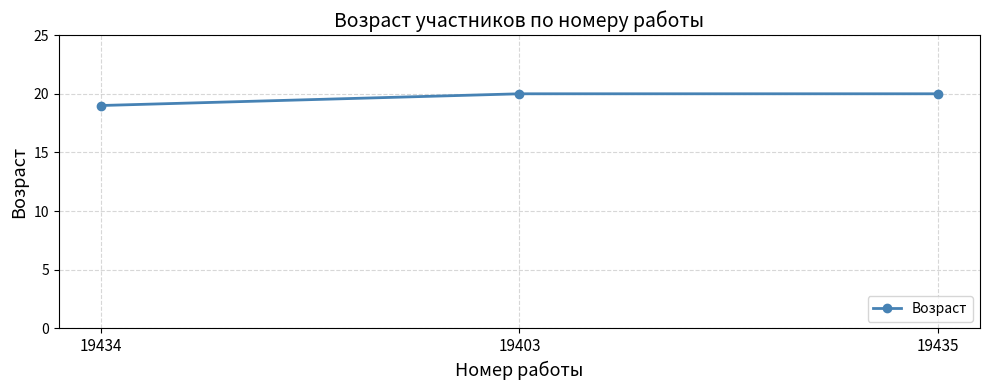

Read the value at 19403.

20